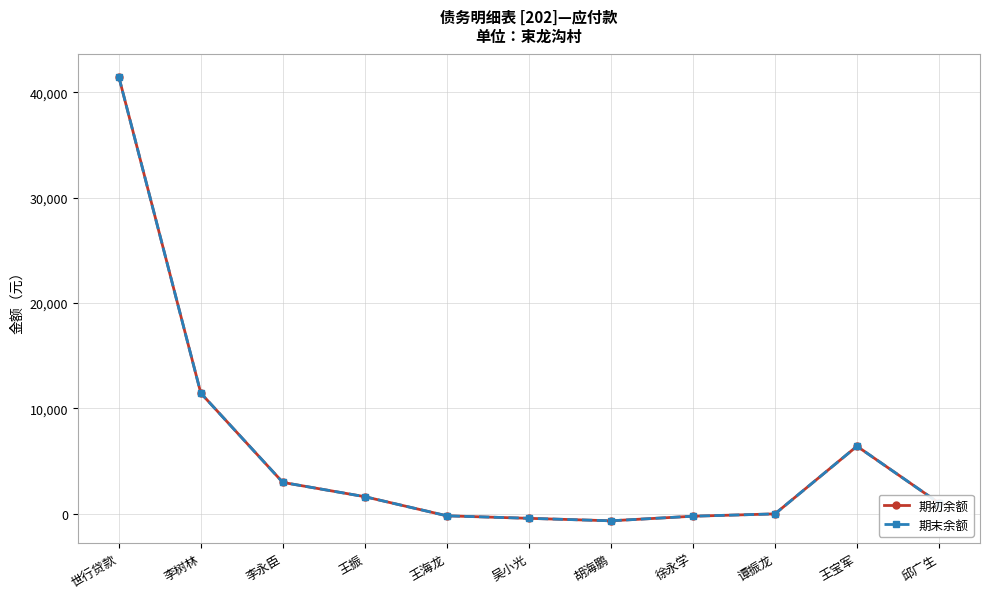

How many distinct data groups are displayed?

2